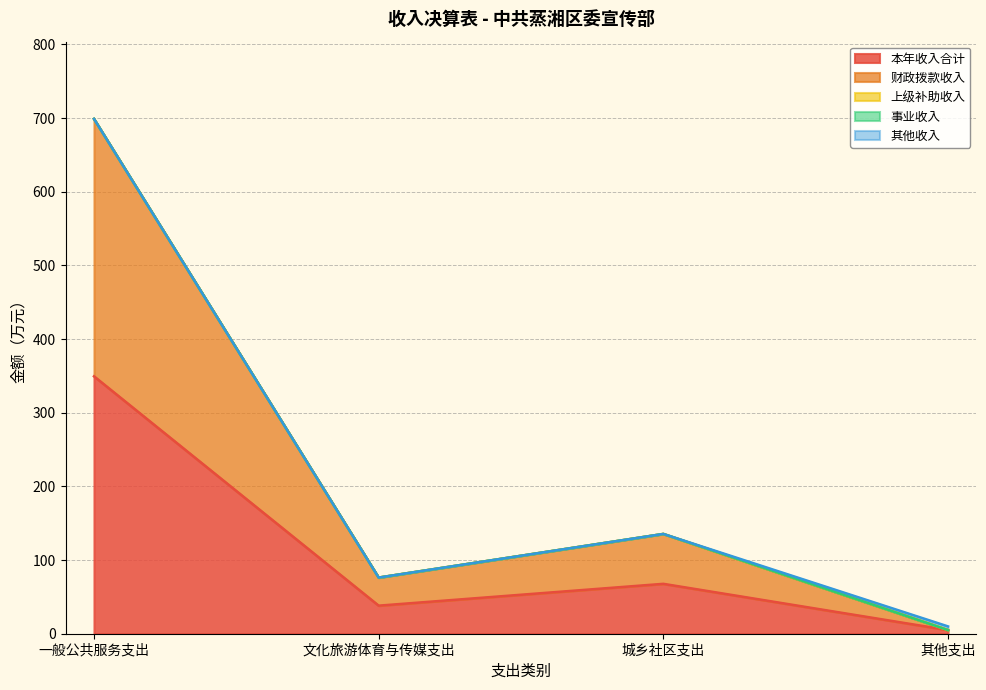

True or false: 上级补助收入 and 事业收入 intersect in this chart.

False